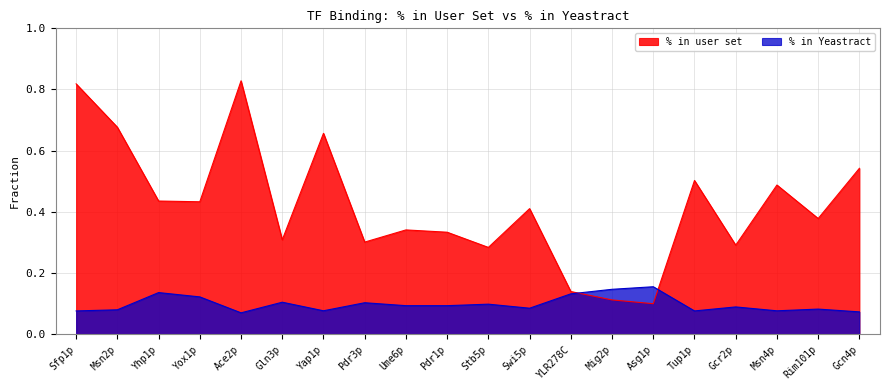

What is the sum of all % in user set values?

8.4